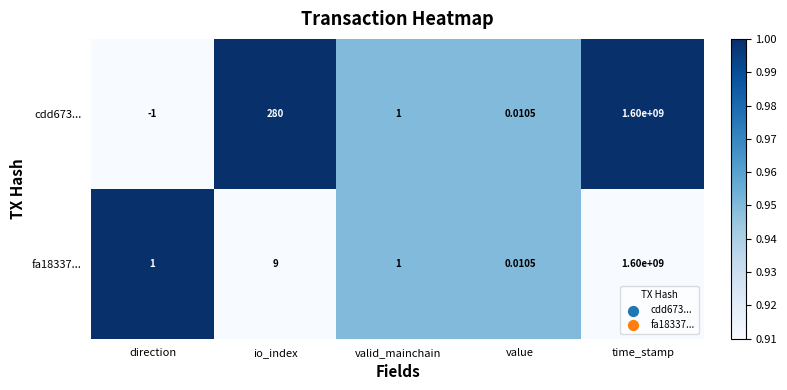

Which label corresponds to the smallest value in the chart?

direction